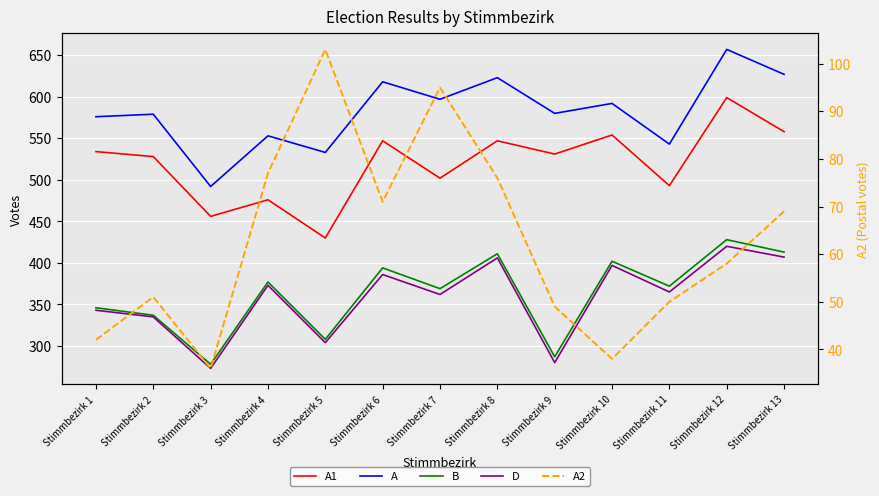

Which series has the largest range (max minus min)?

A1